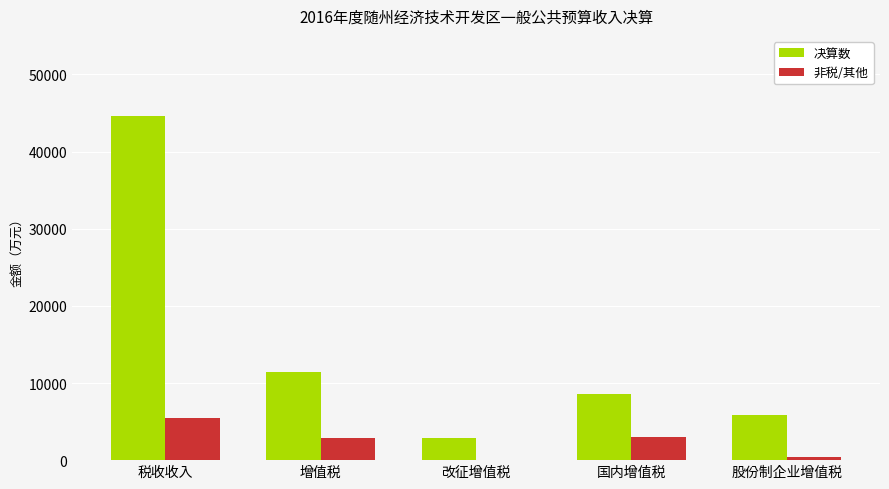

Are the bars horizontal?

No